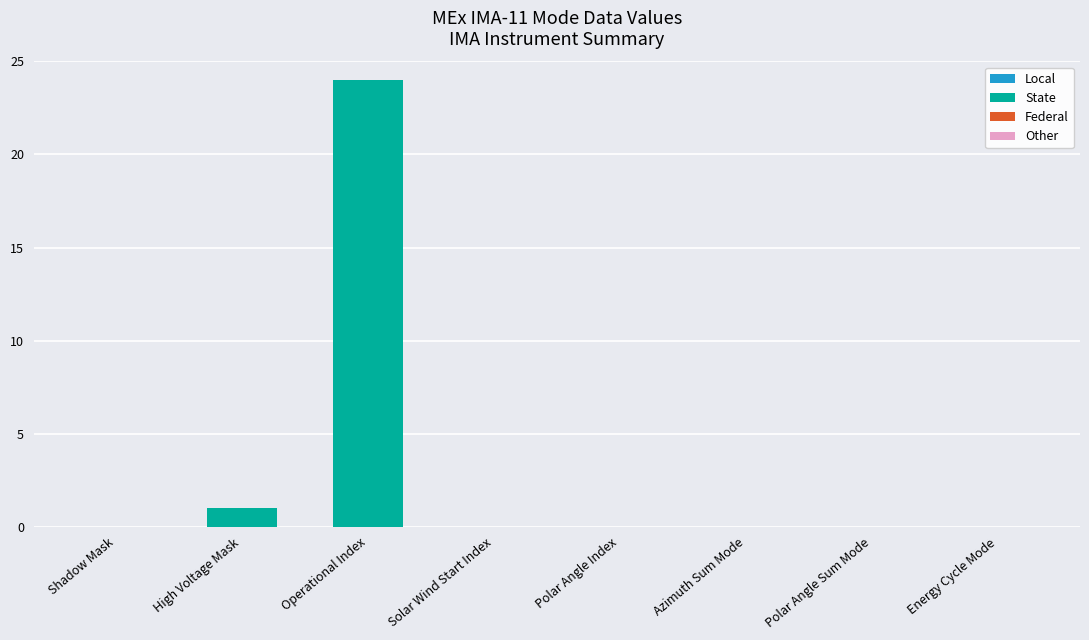

Between Energy Cycle Mode and Operational Index, which is larger?

Operational Index